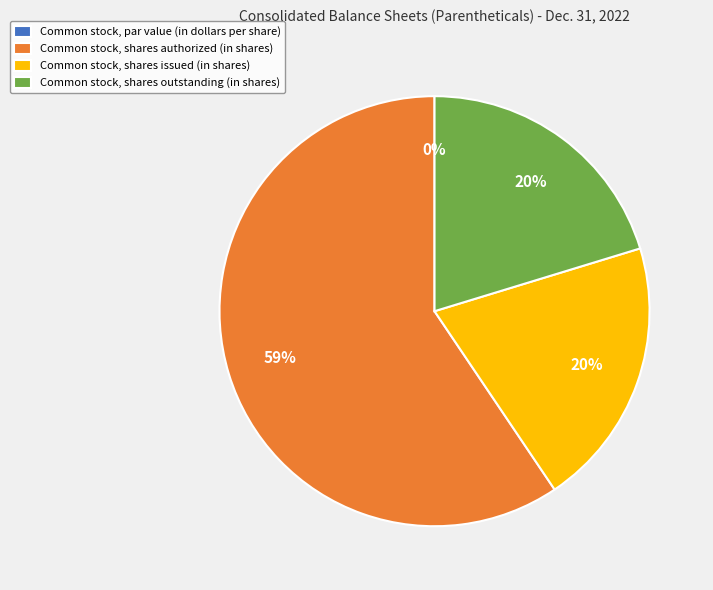

How many segments does this pie chart have?

4